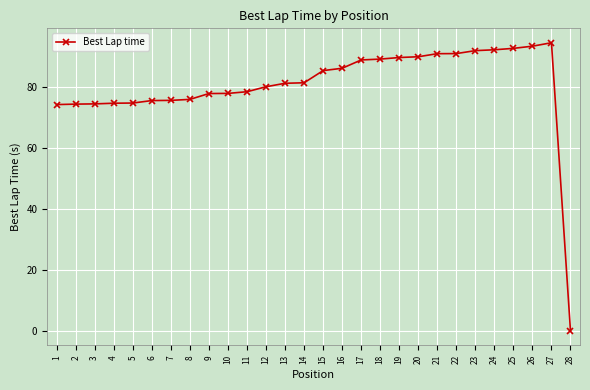

What is the approximate value at 24?

92.1